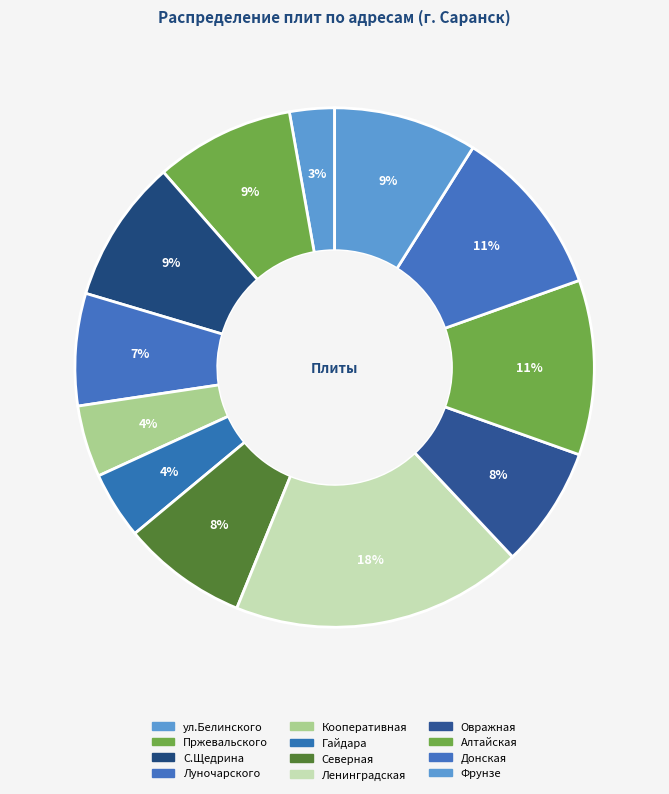

How much of the chart is everything except С.Щедрина?

91.1%